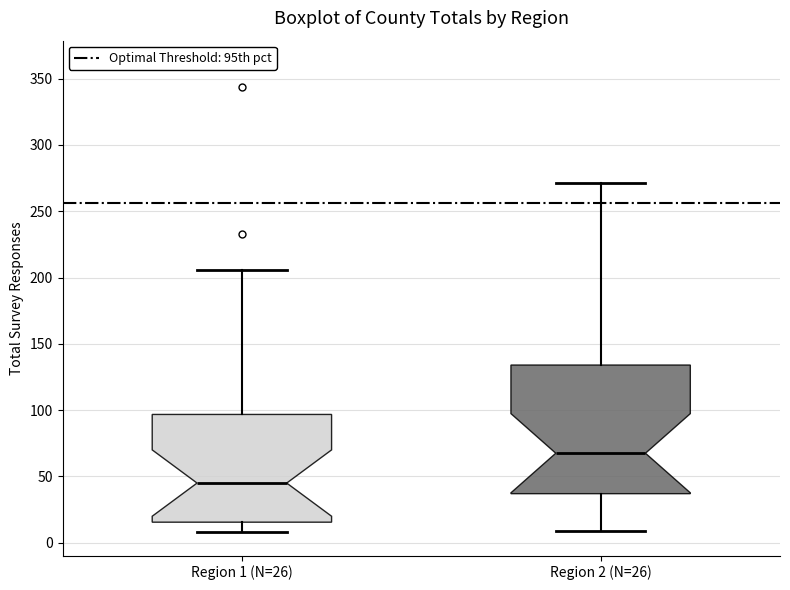

Comparing the boxes themselves (not the whiskers), which one is the tallest?

Region 2 (N=26)